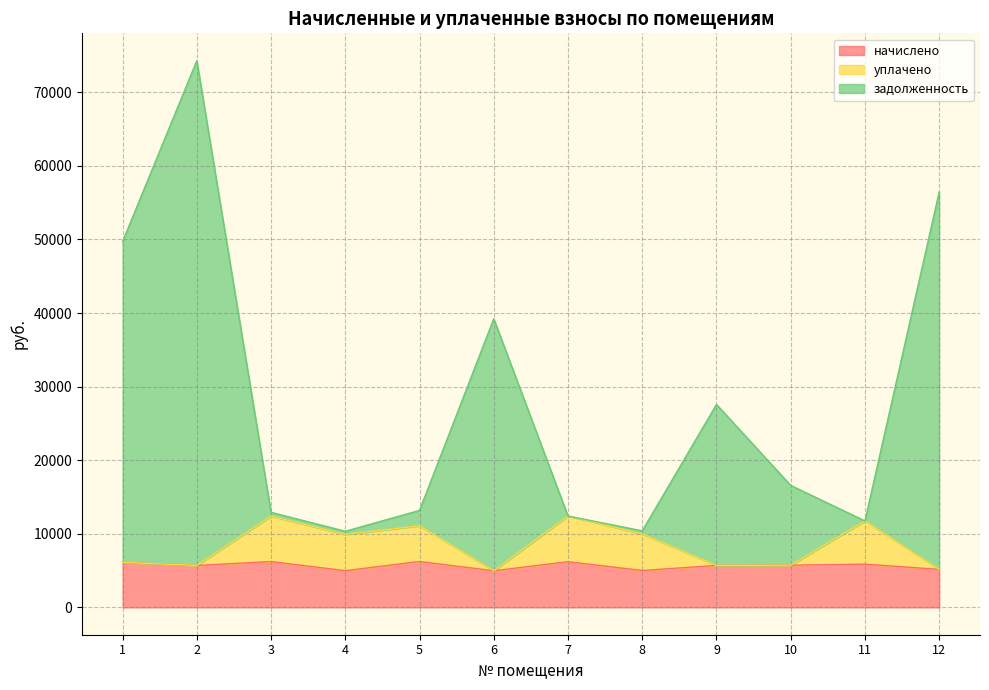

In задолженность, how many points are higher than both neighbors (excluding endpoints)?

3